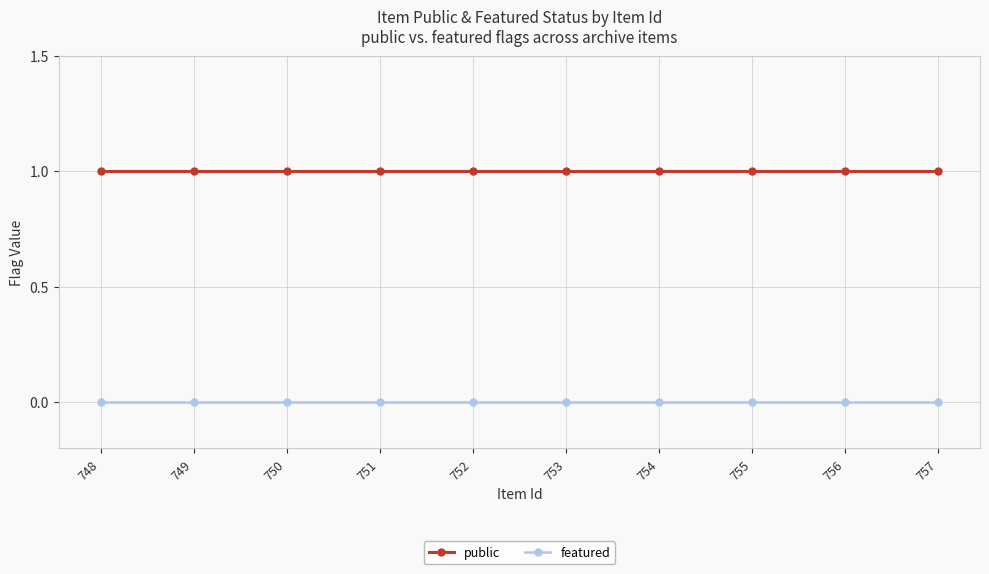

Is the value of featured at 748 greater than the value of public at 757?

No